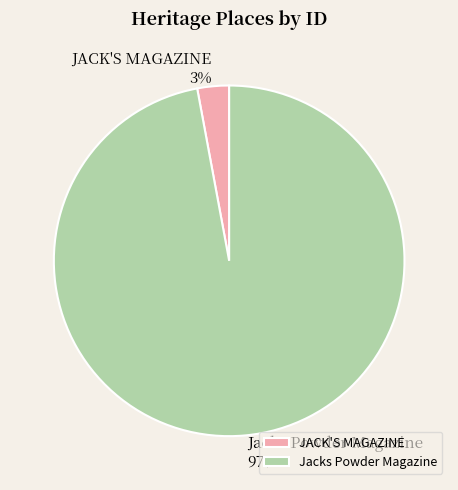

Which category has the biggest portion of the pie?

Jacks Powder Magazine